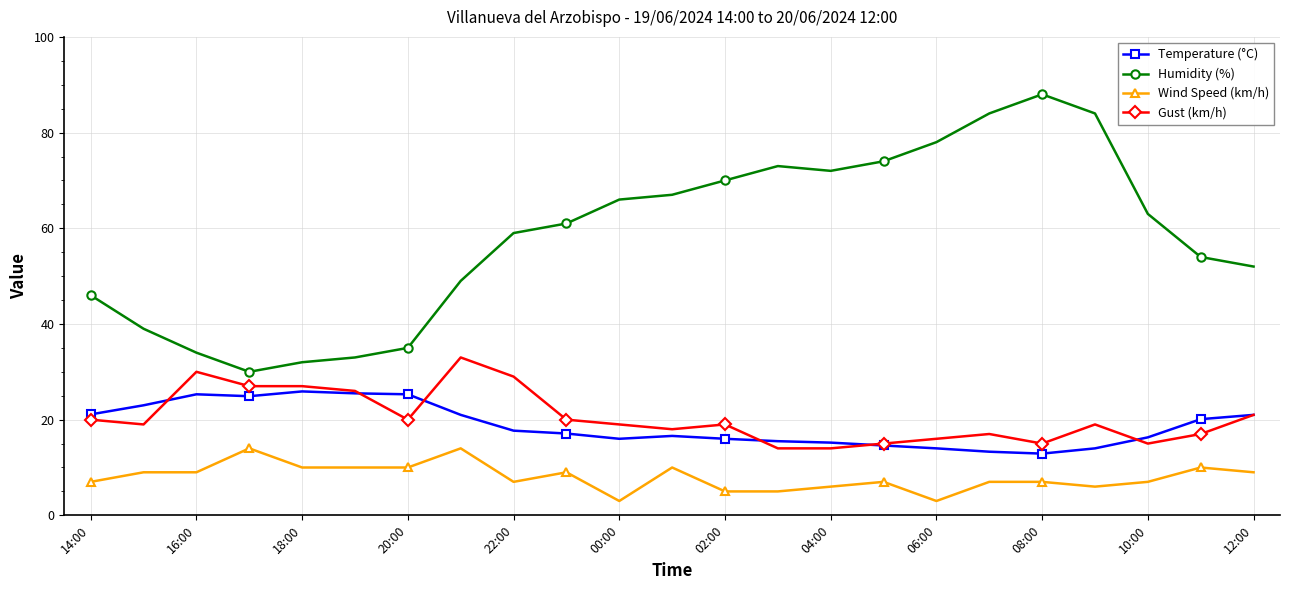

True or false: Gust (km/h) and Humidity (%) intersect in this chart.

False